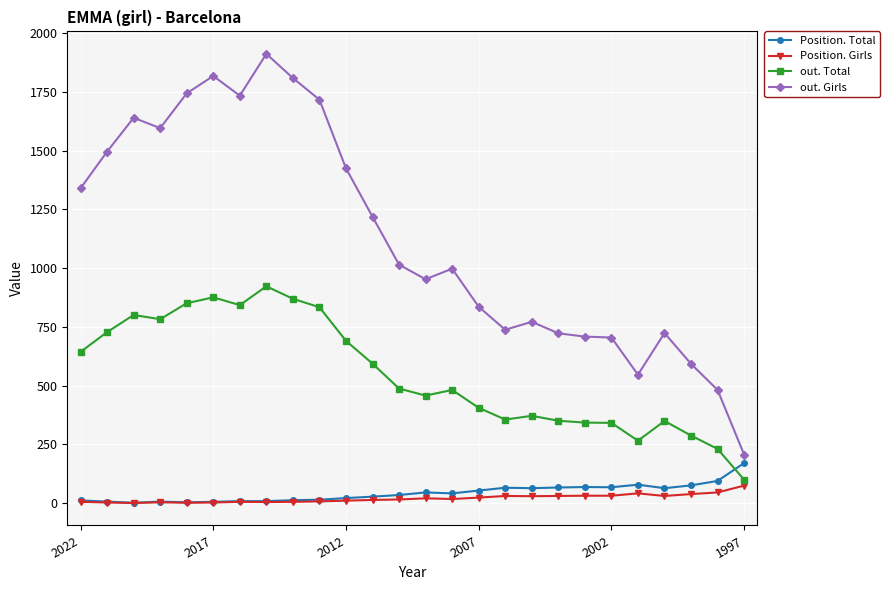

Which series has the largest range (max minus min)?

out. Girls